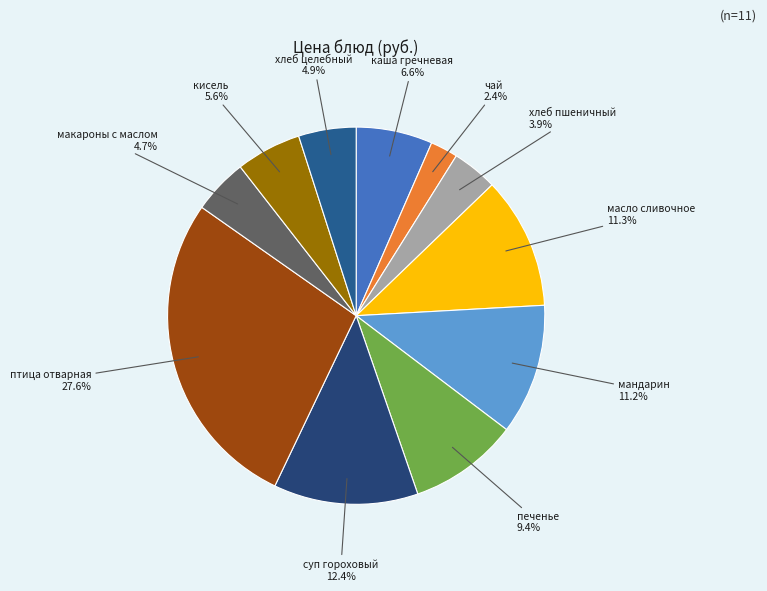

To the nearest percent, what is the combined percentage of суп гороховый and каша гречневая?

19%